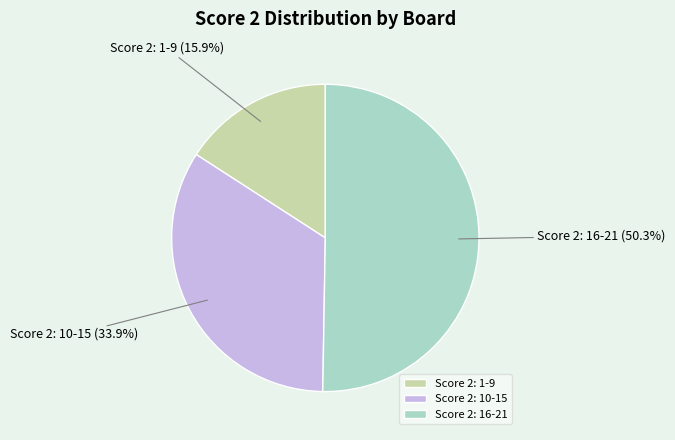

Which slice is the smallest?

Score 2: 1-9